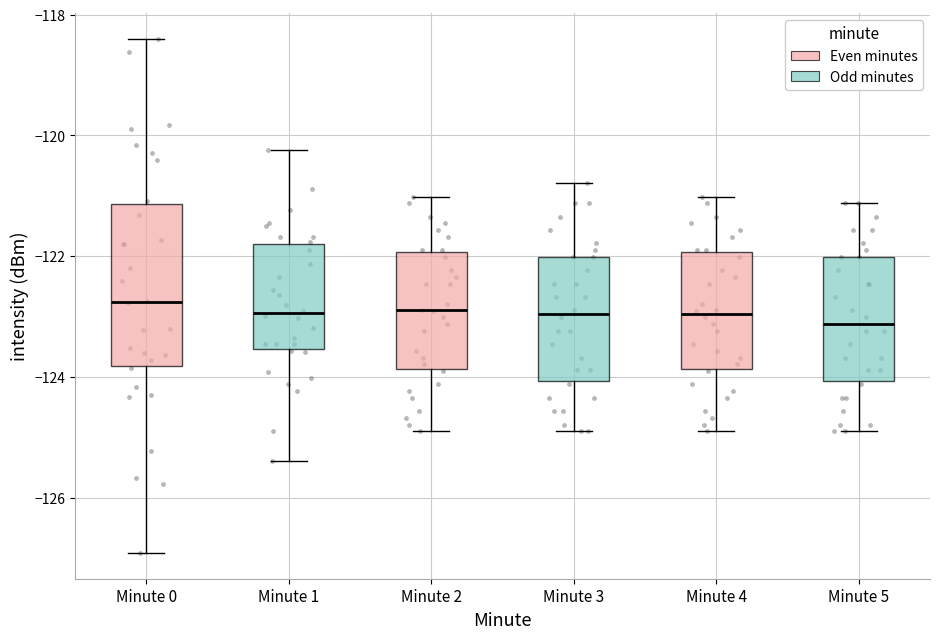

Which box is the tallest, from its lower edge to its upper edge?

Minute 0